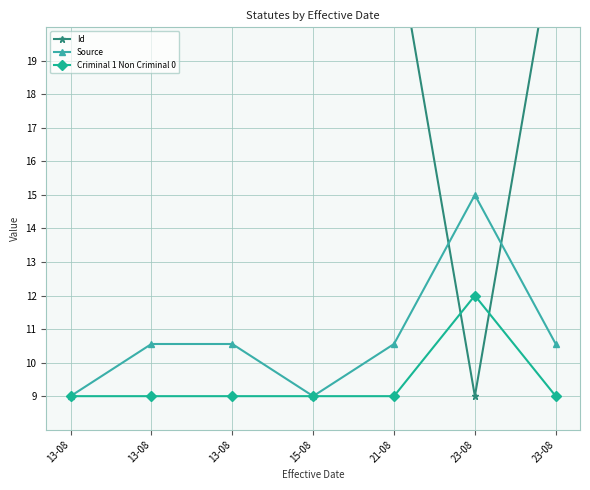

What is the highest value of the Criminal 1 Non Criminal 0 series?

12.0